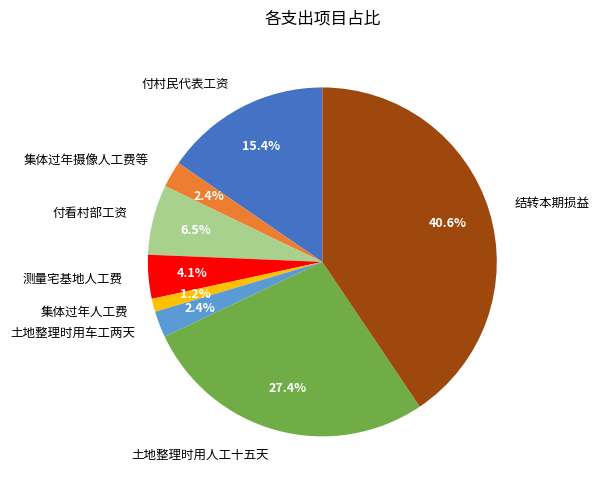

Is 结转本期损益 the majority of the pie?

No